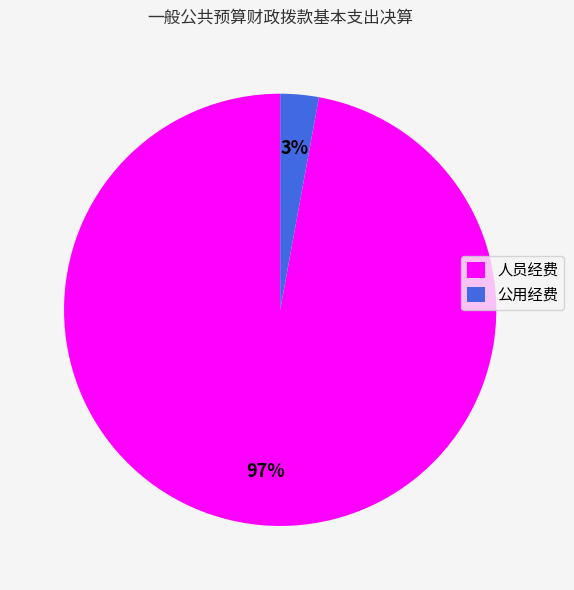

To the nearest percent, what is the difference between the 人员经费 and 公用经费 slice percentages?

94%